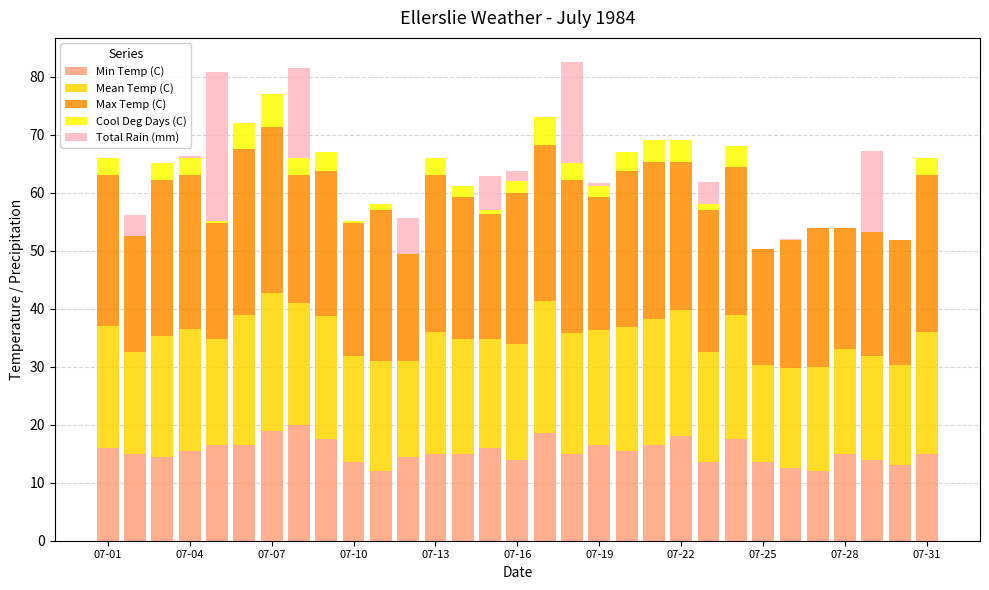

What is the sum of all Min Temp (C) values?

476.5